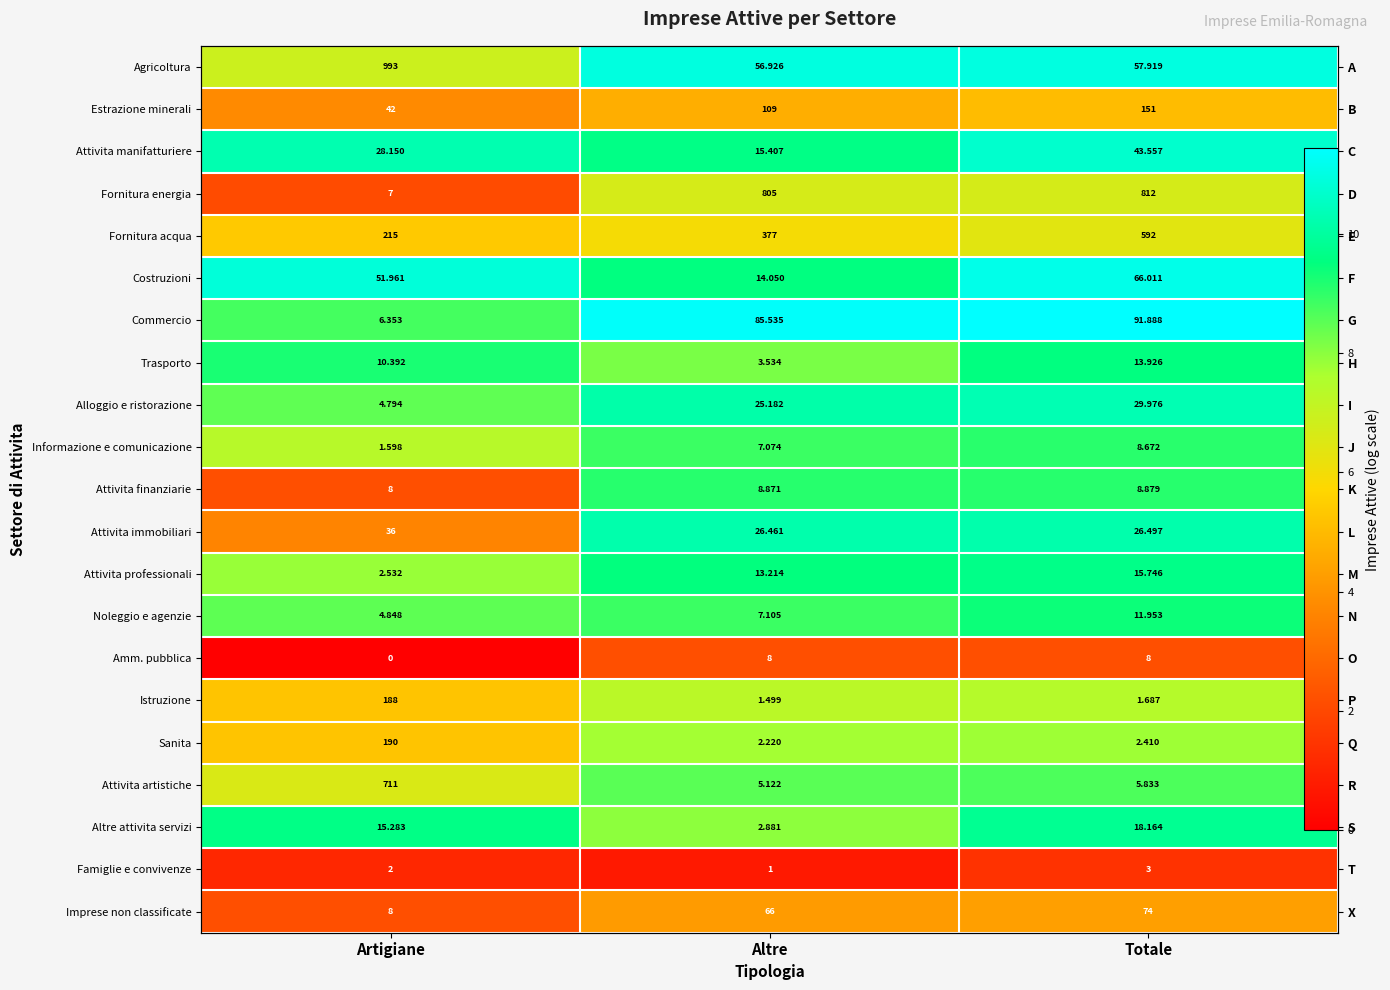

What is the maximum value for Attivita professionali?

9.7